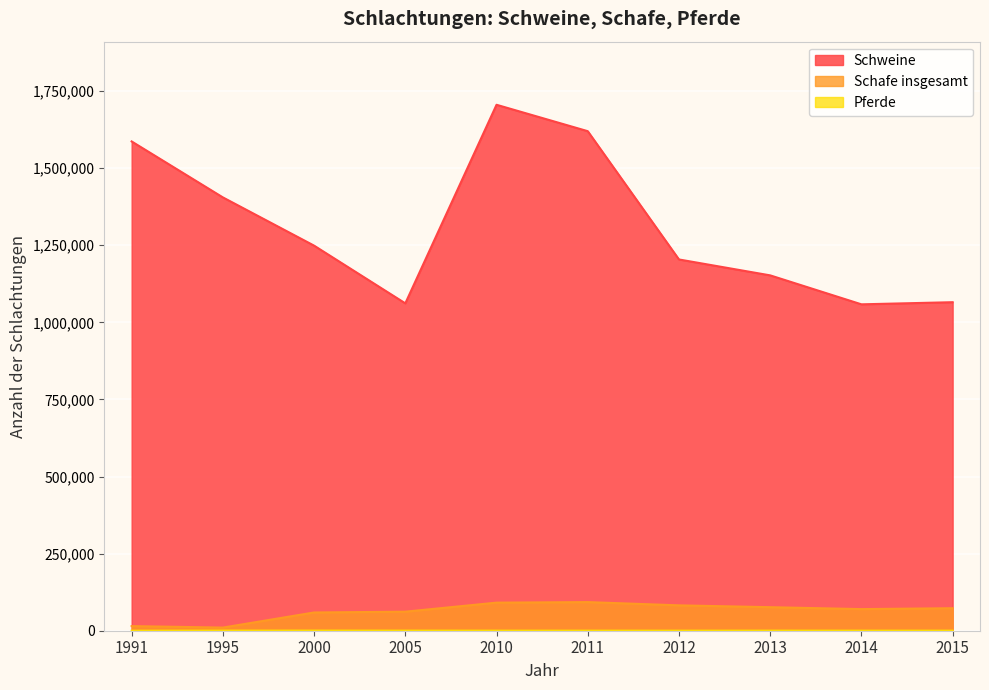

Which series has the largest total across all categories?

Schweine